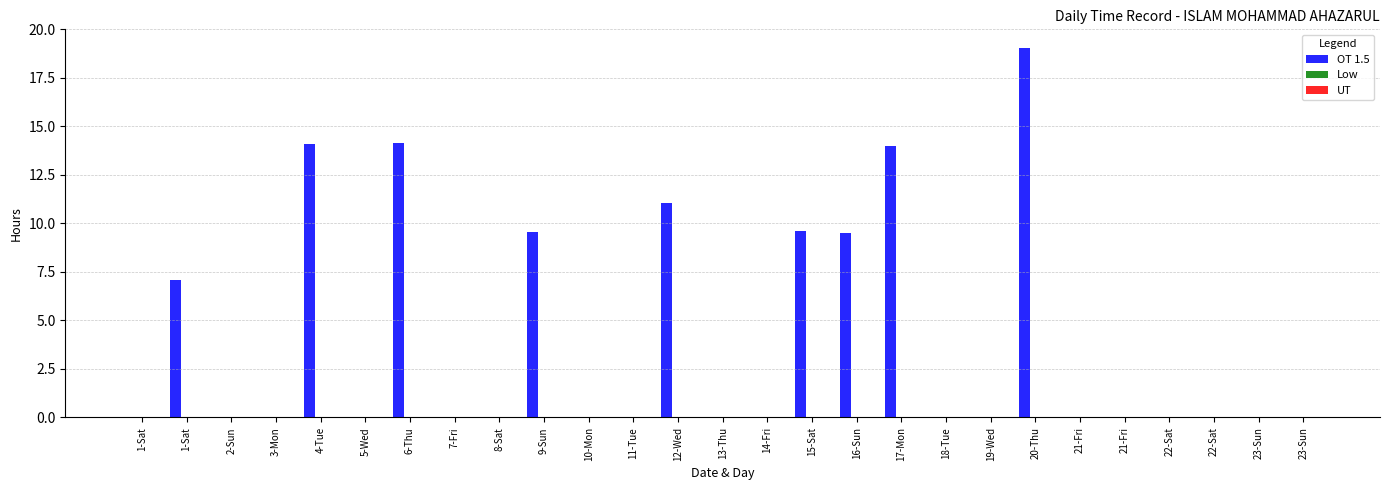

How many data points does each series have?

27